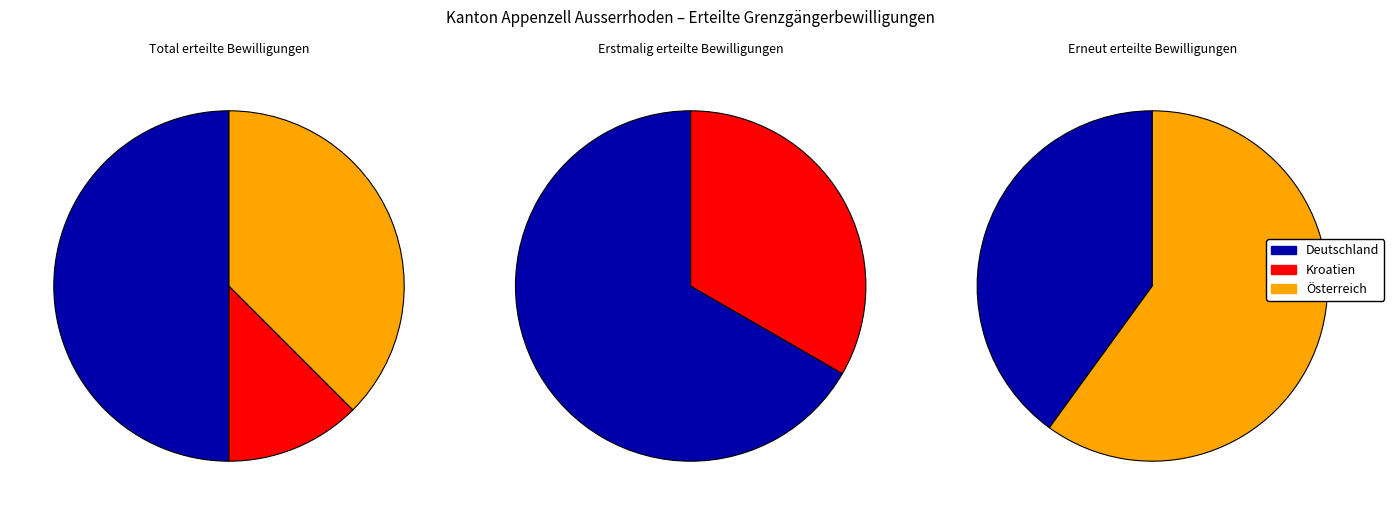

Count the number of slices in the pie.

3